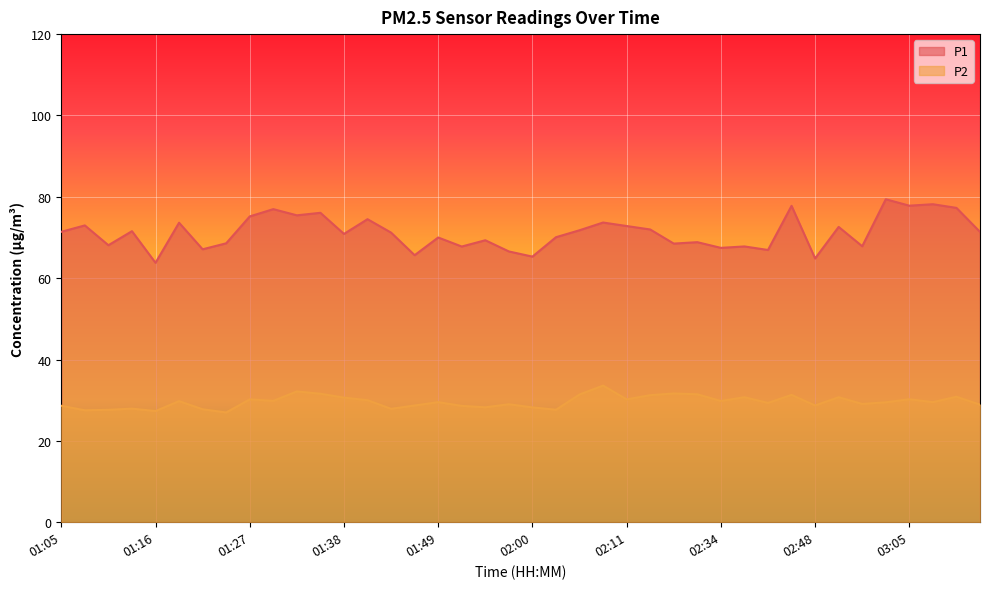

What is the value of the P2 point at the 1st from the left?

28.6